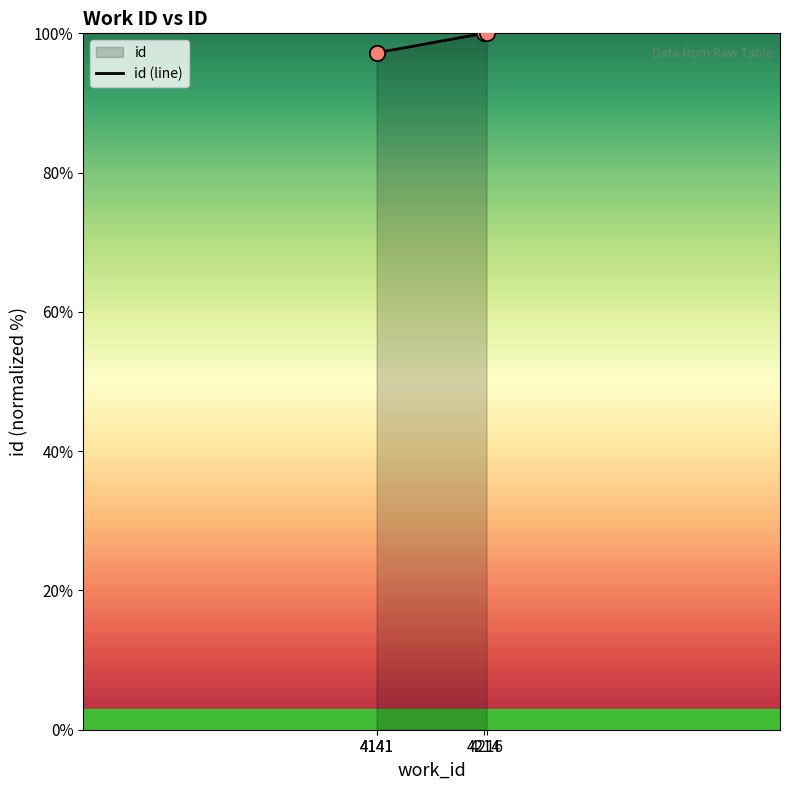

What is the change in value from 4141 to 4214?

+2.8